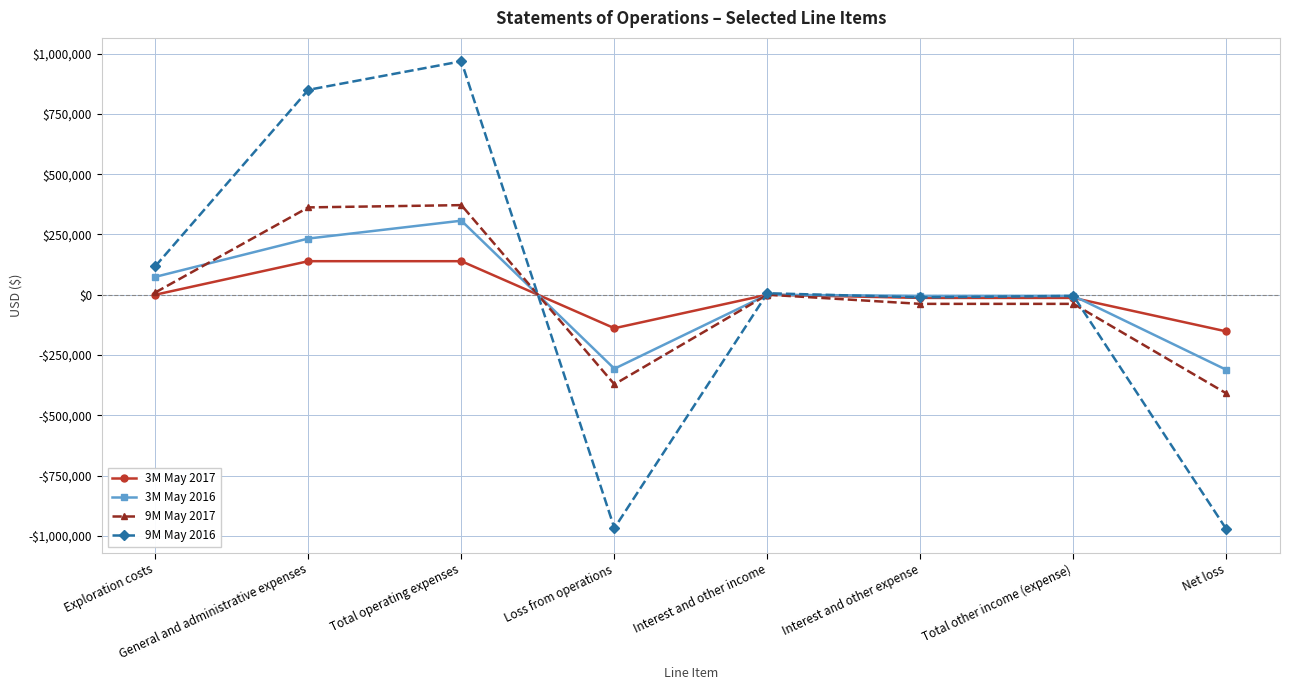

Is it true that 3M May 2016 equals -412848 at Net loss?

False